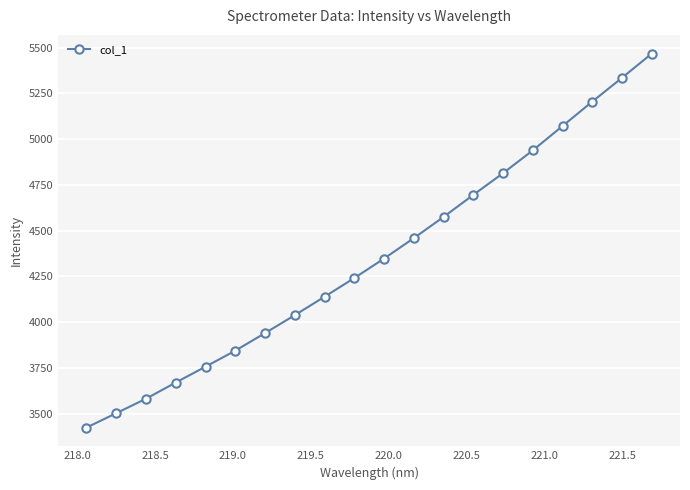

What is the difference between the second highest and second lowest values?

1831.4